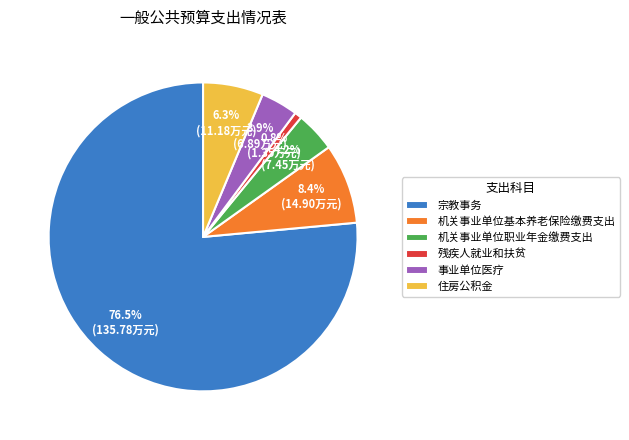

Between 住房公积金 and 机关事业单位基本养老保险缴费支出, which is larger?

机关事业单位基本养老保险缴费支出